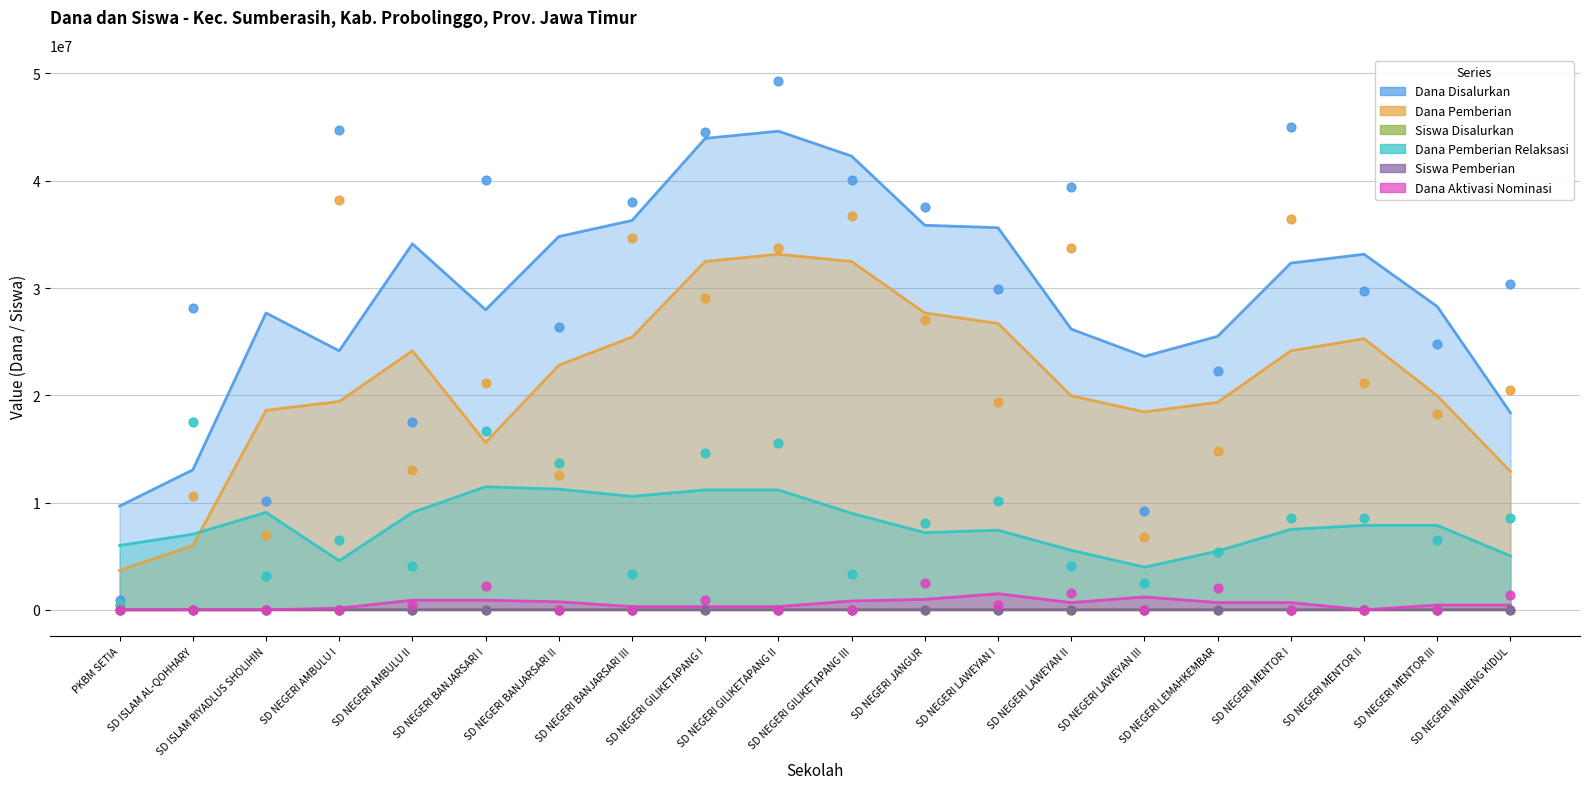

Which series has the largest total across all categories?

Dana Disalurkan